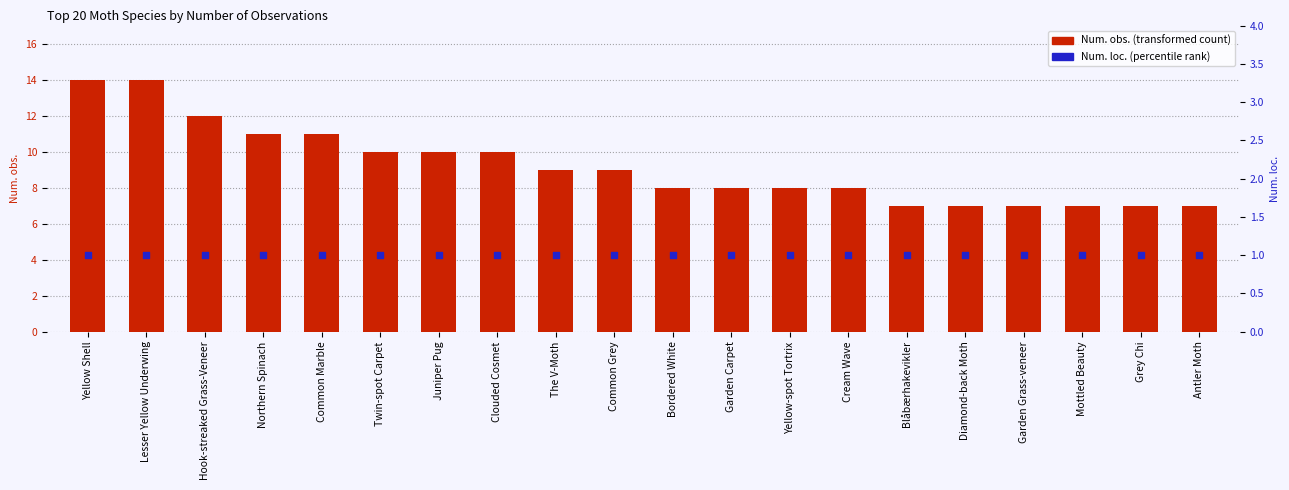

Which series has the widest spread of Y values?

Num. obs.